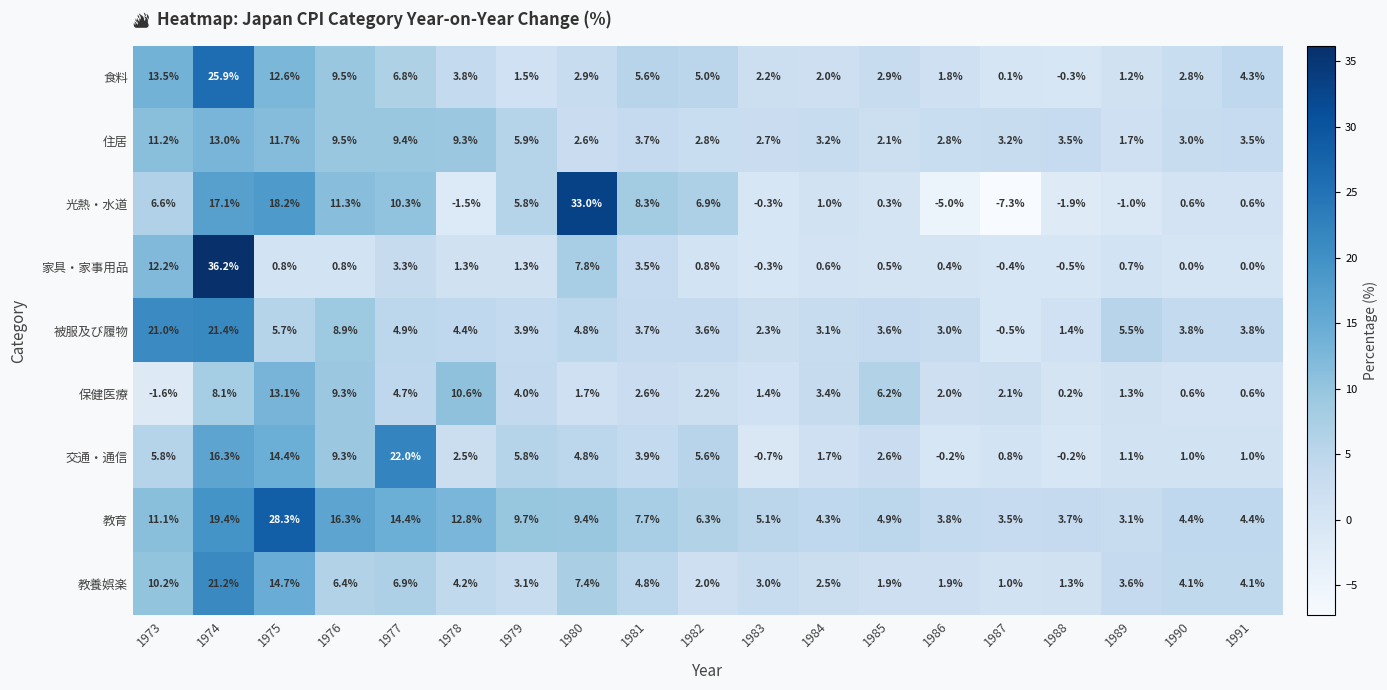

True or false: 教育 has a value of 1.3 at 1986.

False